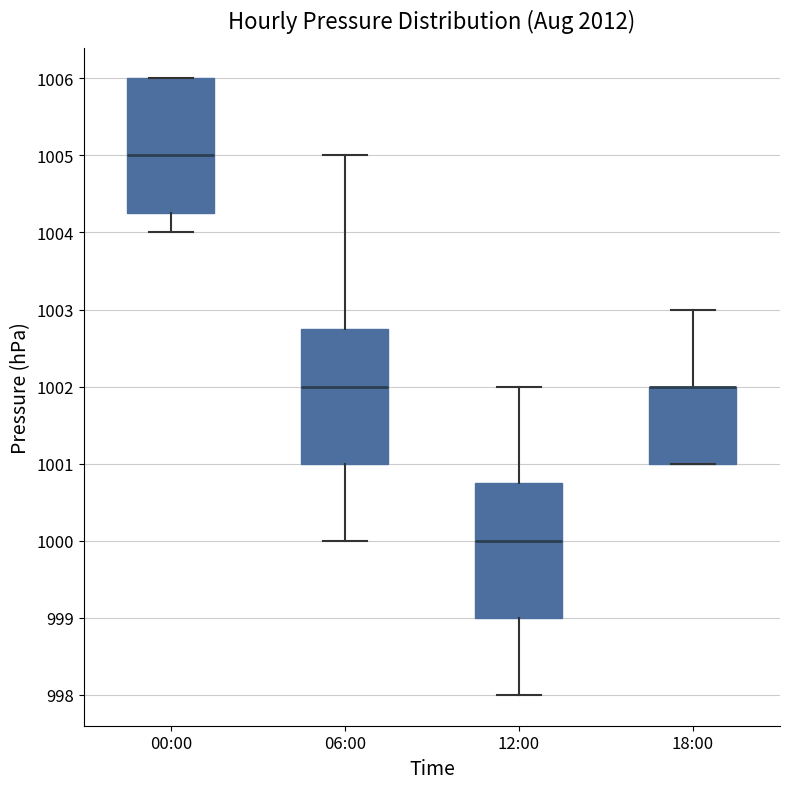

Reading left to right, read every box against the y-axis: the position of its median line, the range the box covers, and the ends of its whiskers. The values are not printed on the chart, so give them approximately, as read against the axis.

00:00: median 1005.0, box 1004.3 to 1006.0, whiskers 1004.0 to 1006.0
06:00: median 1002.0, box 1001.0 to 1002.8, whiskers 1000.0 to 1005.0
12:00: median 1000.0, box 999.0 to 1000.8, whiskers 998.0 to 1002.0
18:00: median 1002.0 (drawn on the box's upper edge), box 1001.0 to 1002.0, whiskers 1001.0 to 1003.0